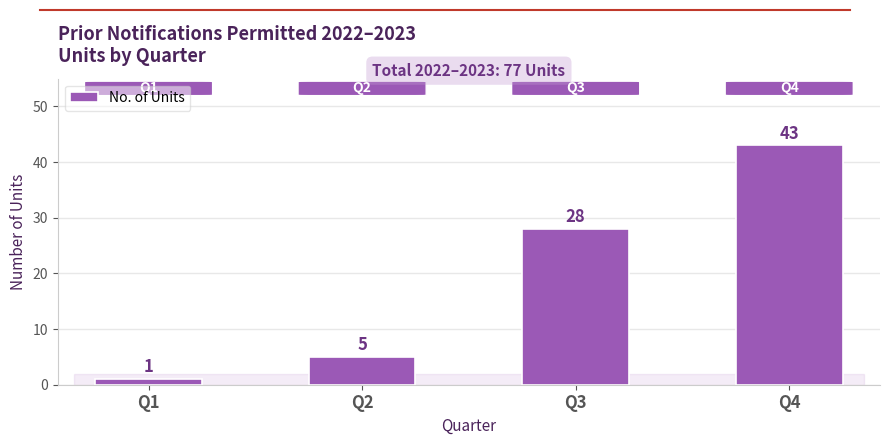

What is the approximate value at Q3?

28